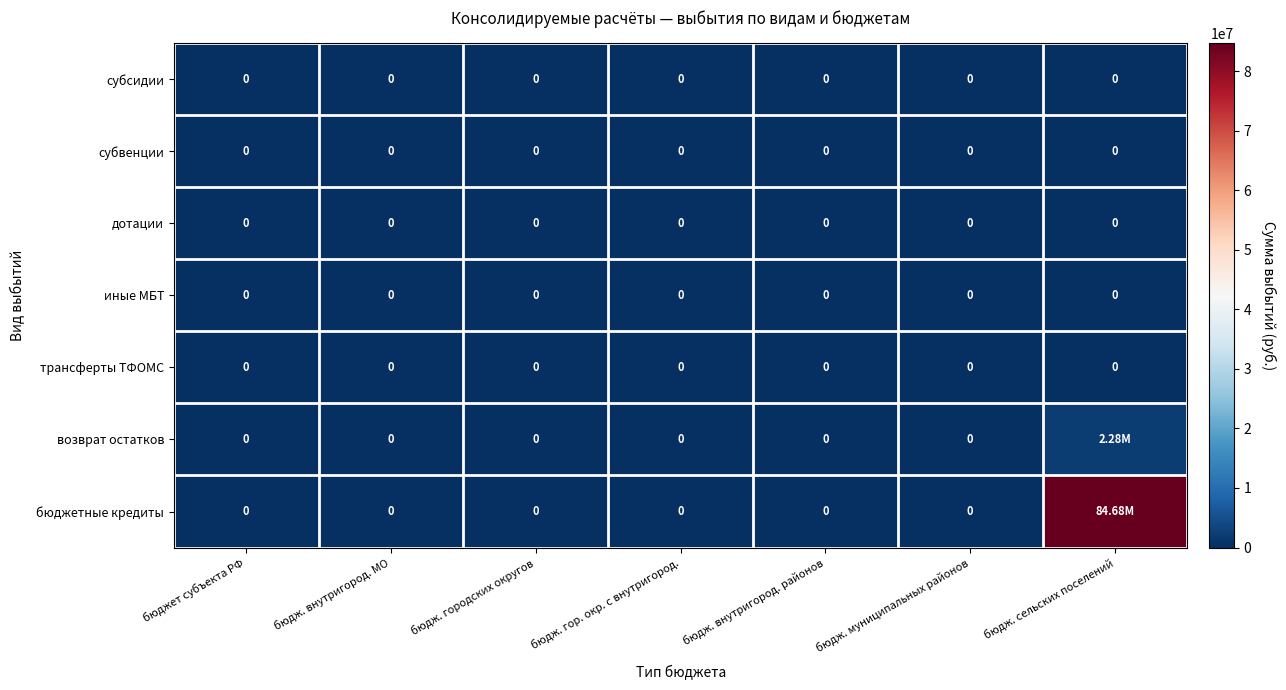

Is it true that возврат остатков equals 0.0 at бюджет субъекта РФ?

True